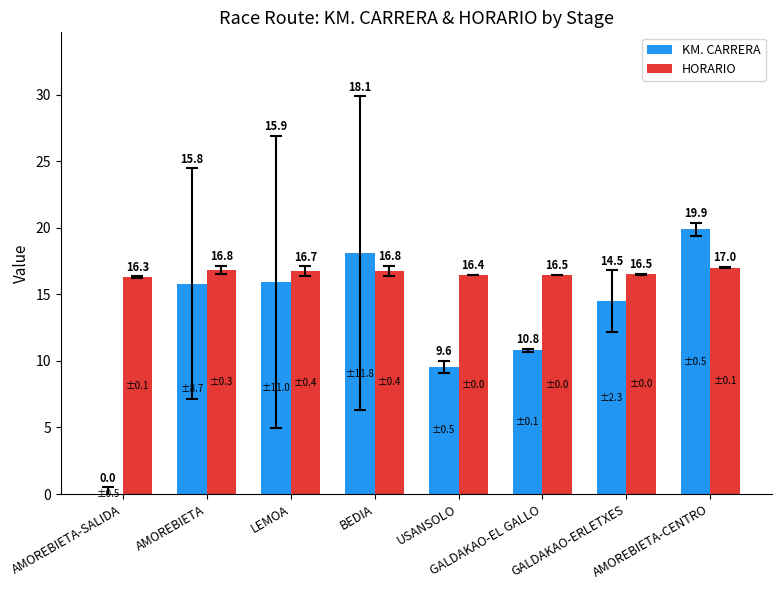

What is the sum of all KM. CARRERA values?

104.6